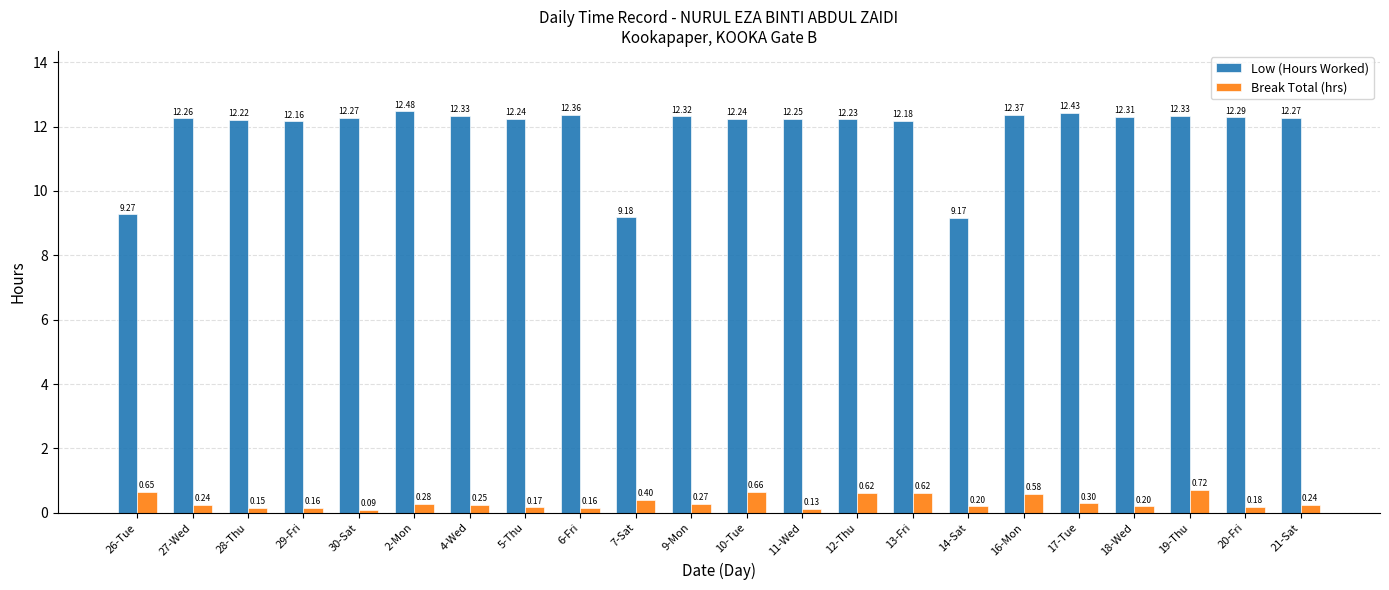

Which series has the widest spread of values?

Low (Hours Worked)